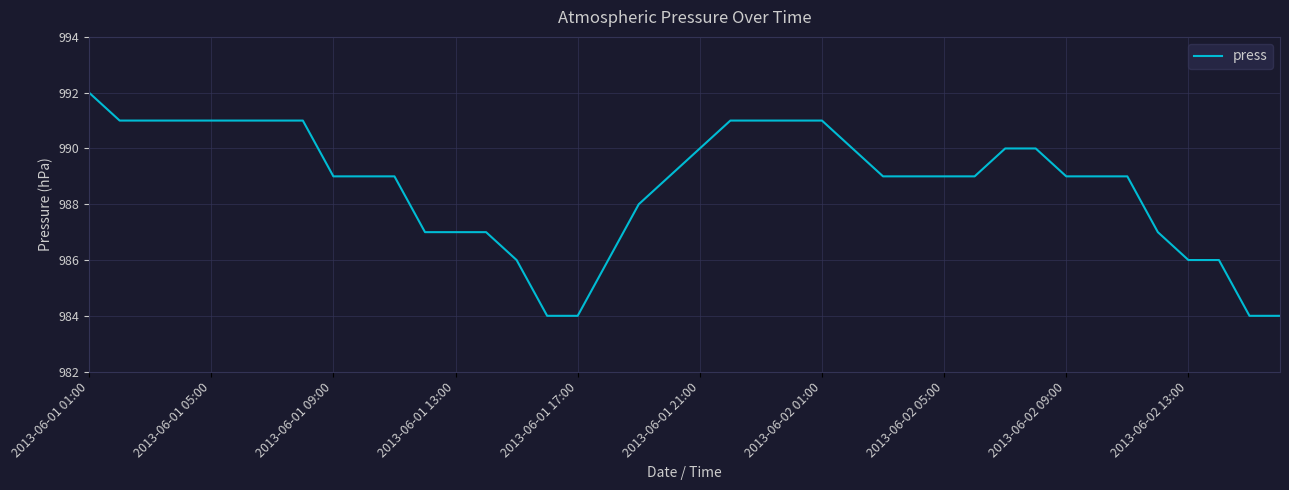

Reading left to right, transcribe all the data shown in this chart.

992	991	991	991	991	991	991	991	989	989	989	987	987	987	986	984	984	986	988	989	990	991	991	991	991	990	989	989	989	989	990	990	989	989	989	987	986	986	984	984